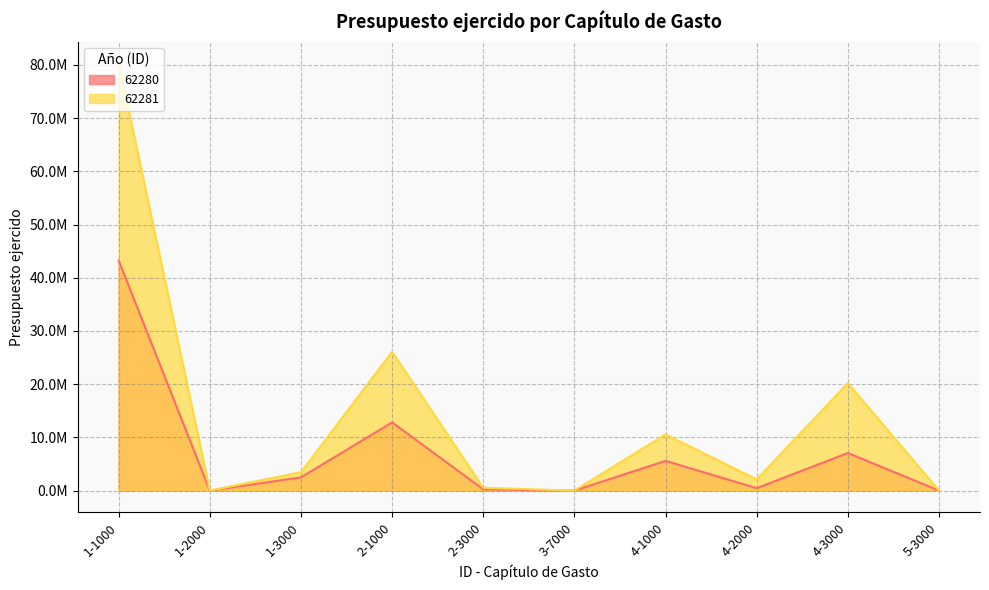

Rank the categories by 62280 value from highest to lowest.

1-1000, 2-1000, 4-3000, 4-1000, 1-3000, 4-2000, 2-3000, 1-2000, 3-7000, 5-3000